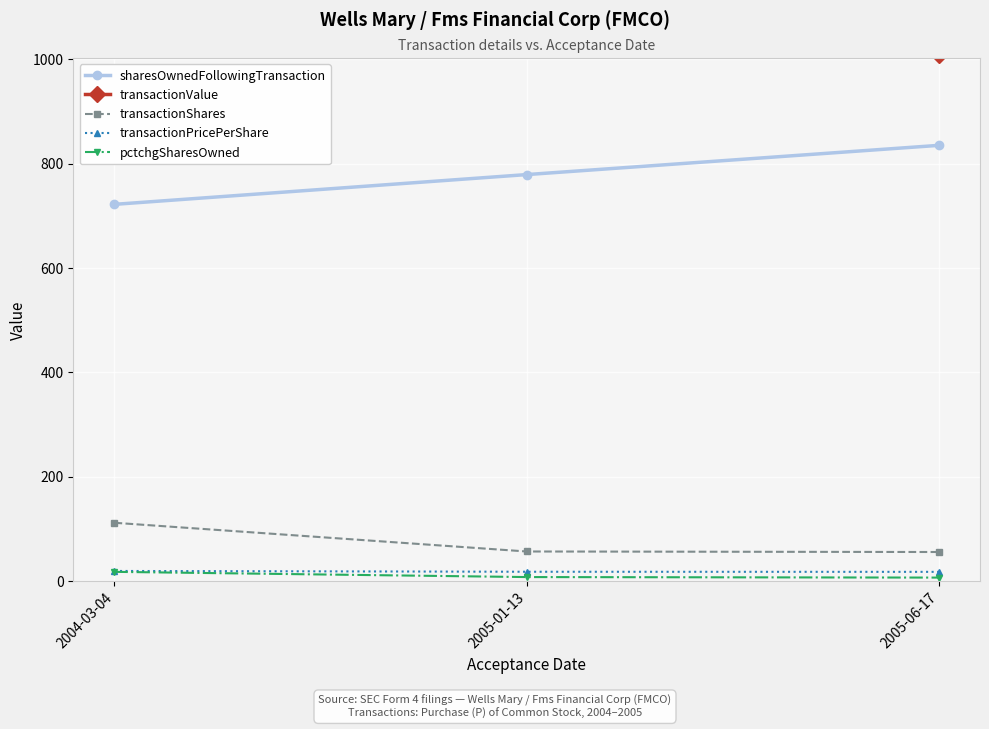

How many values in the pctchgSharesOwned series exceed 8?

1